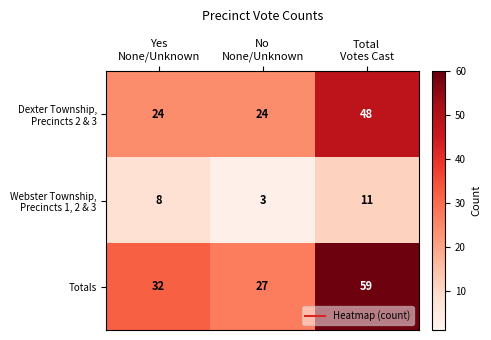

What is the total value across all series at Total
Votes Cast?

118